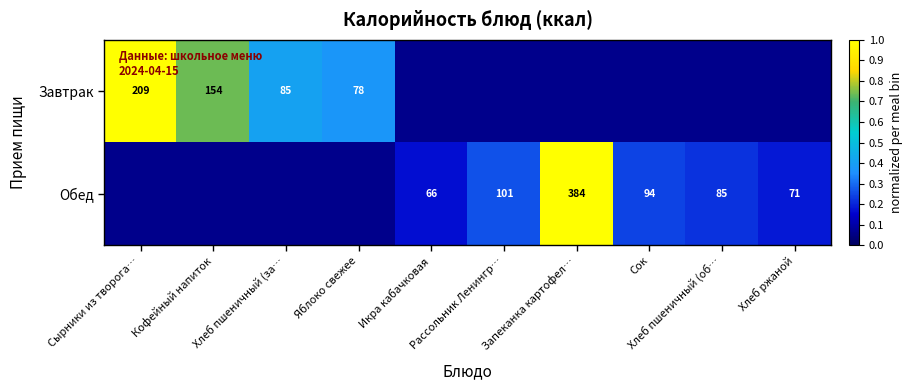

List the series in order of their overall mean, lowest first.

Завтрак, Обед